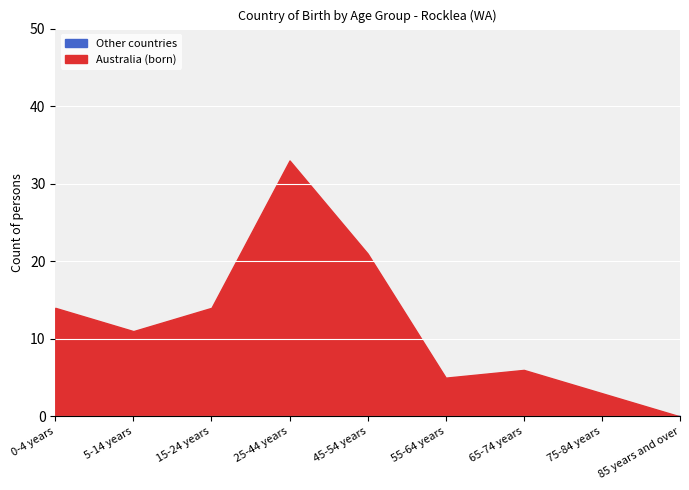

Is the value of Other countries at 55-64 years greater than the value of Australia (born) at 55-64 years?

No